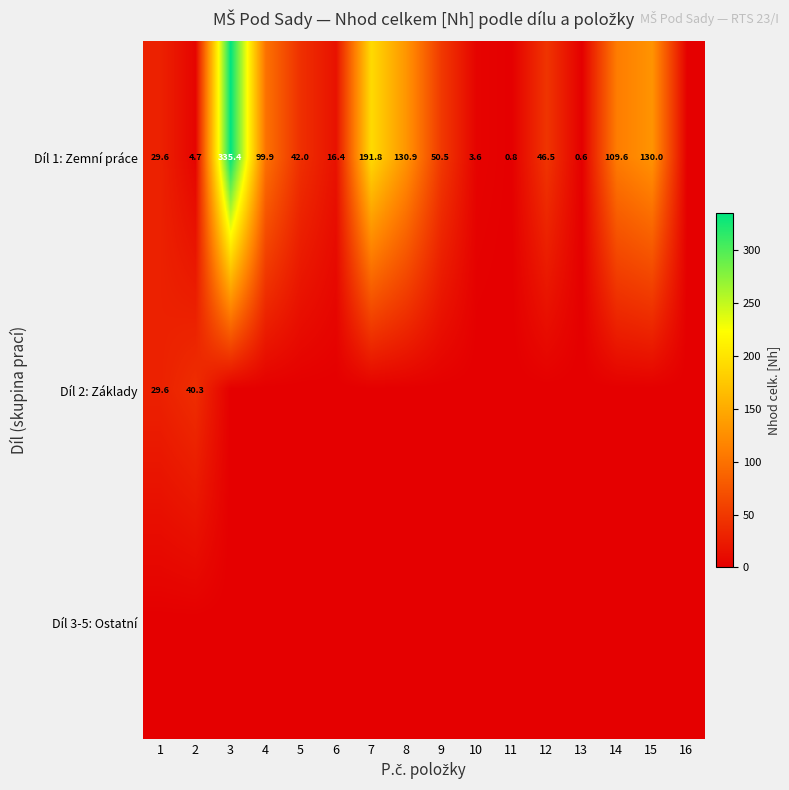

The value of Díl 1: Zemní práce at 5 is 75.6. True or false?

False